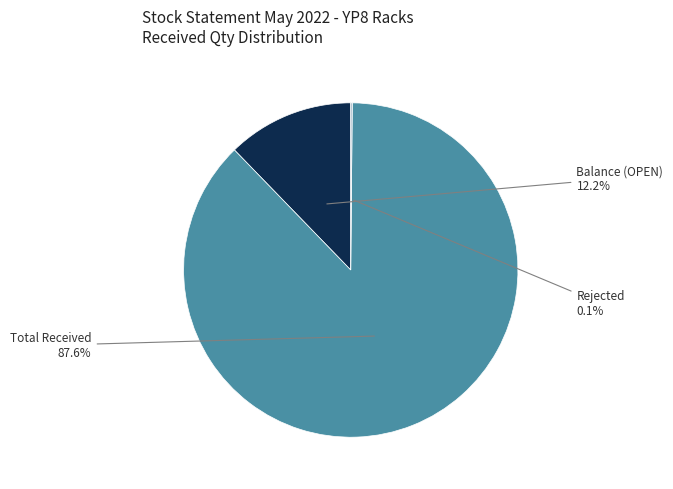

Which has a higher value, Total Received or Balance (OPEN)?

Total Received